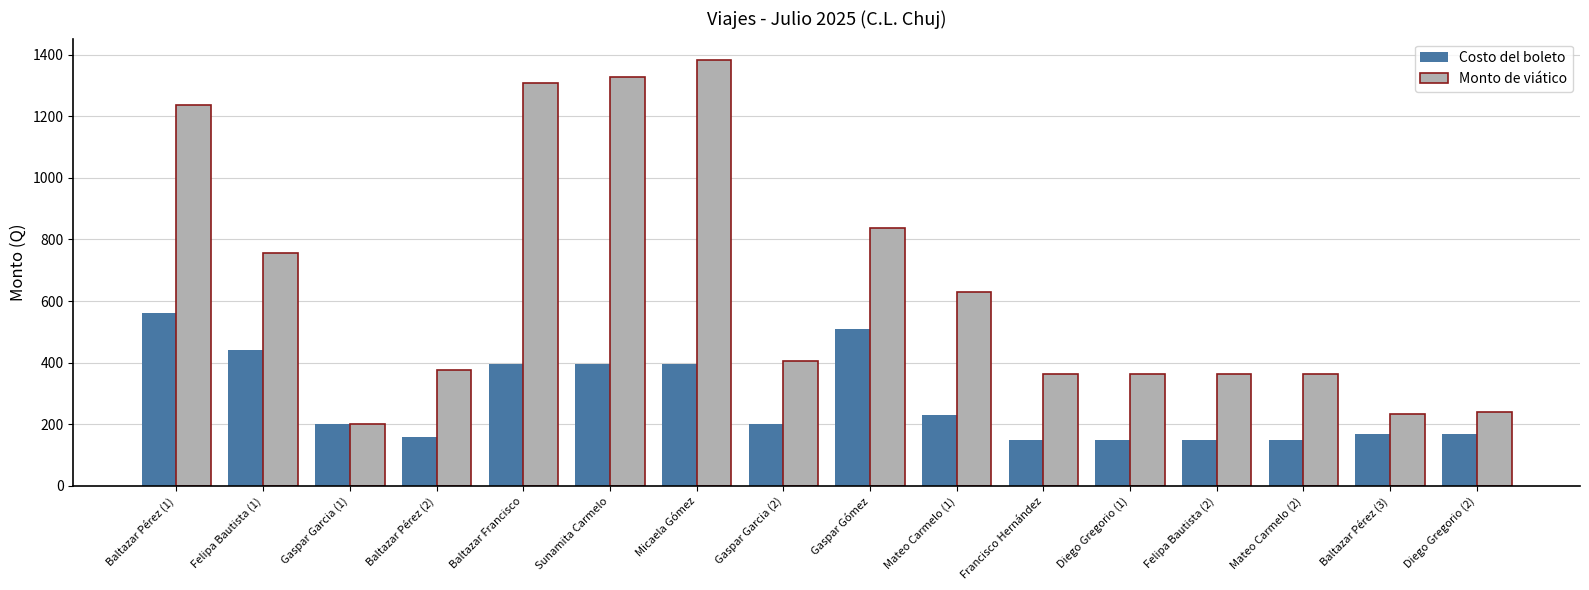

What value does the Monto de viático series have at Baltazar Francisco?

1308